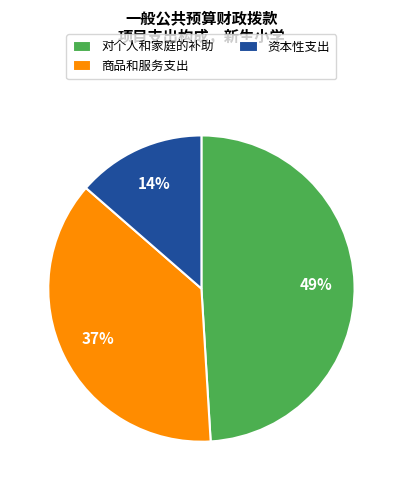

To the nearest percent, what percentage of the pie is 商品和服务支出?

37%